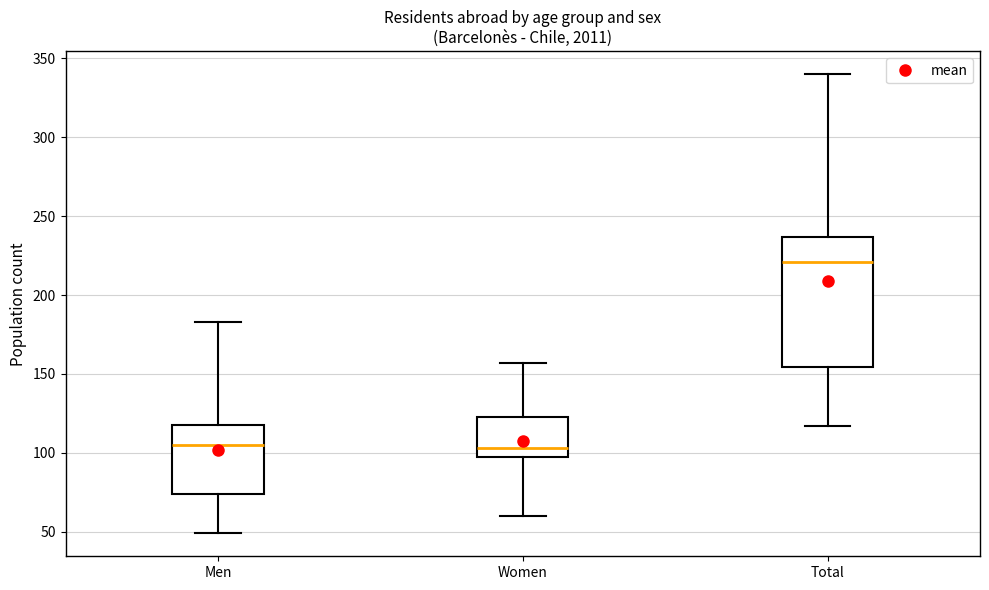

Reading left to right, read every box against the y-axis: the position of its median line, the range the box covers, and the ends of its whiskers. The values are not printed on the chart, so give them approximately, as read against the axis.

Men: median 105, box 75 to 120, whiskers 50 to 185
Women: median 105, box 95 to 125, whiskers 60 to 155
Total: median 220, box 155 to 235, whiskers 115 to 340